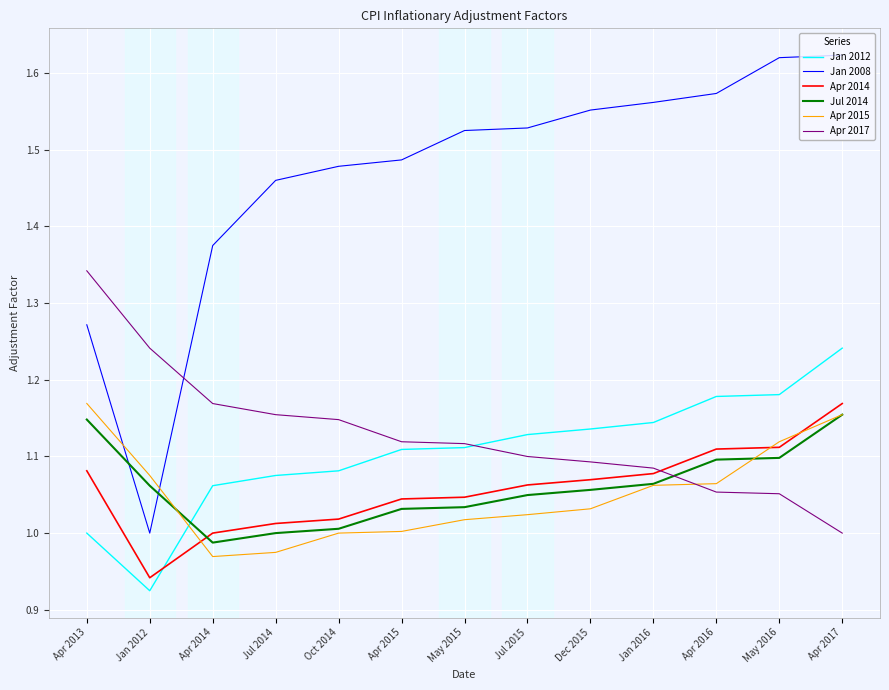

Which series has the largest total across all categories?

Jan 2008